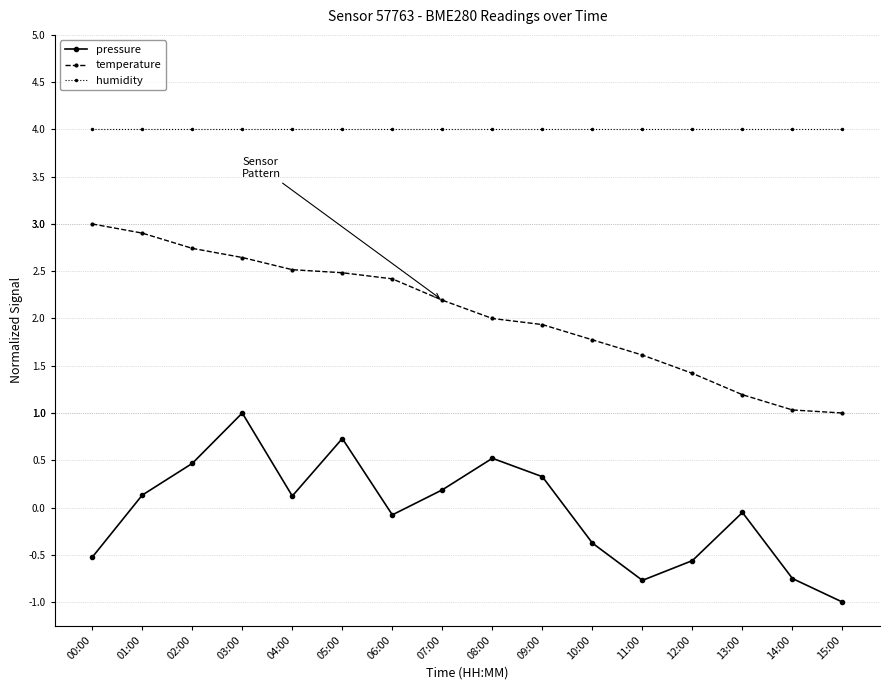

What is the highest value of the temperature series?

3.0